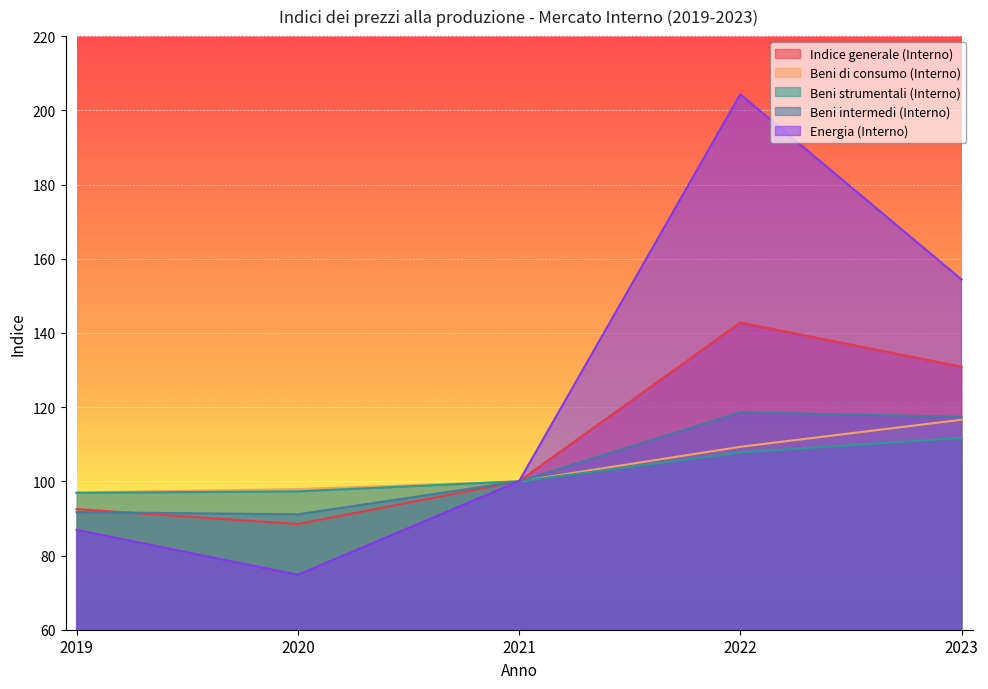

What are all the series names shown in the legend?

Indice generale (Interno), Beni di consumo (Interno), Beni strumentali (Interno), Beni intermedi (Interno), Energia (Interno)